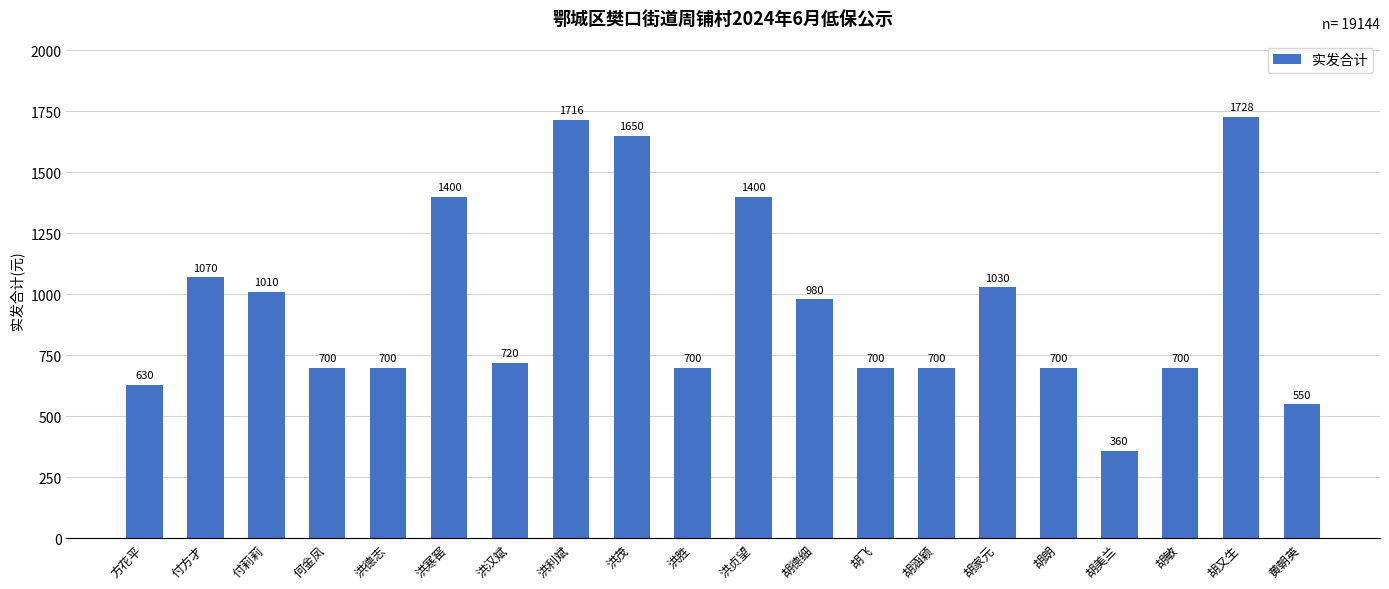

Does the chart contain stacked bars?

No